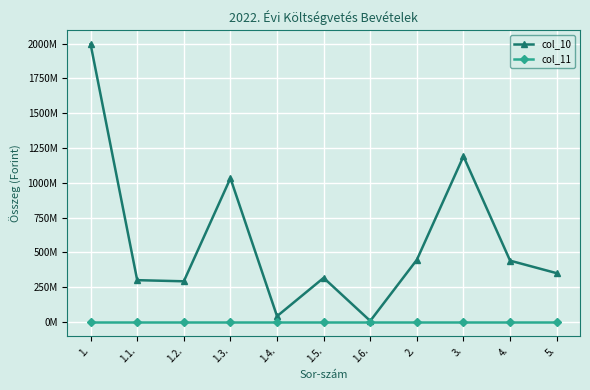

Does the chart display data point markers on the line(s)?

Yes